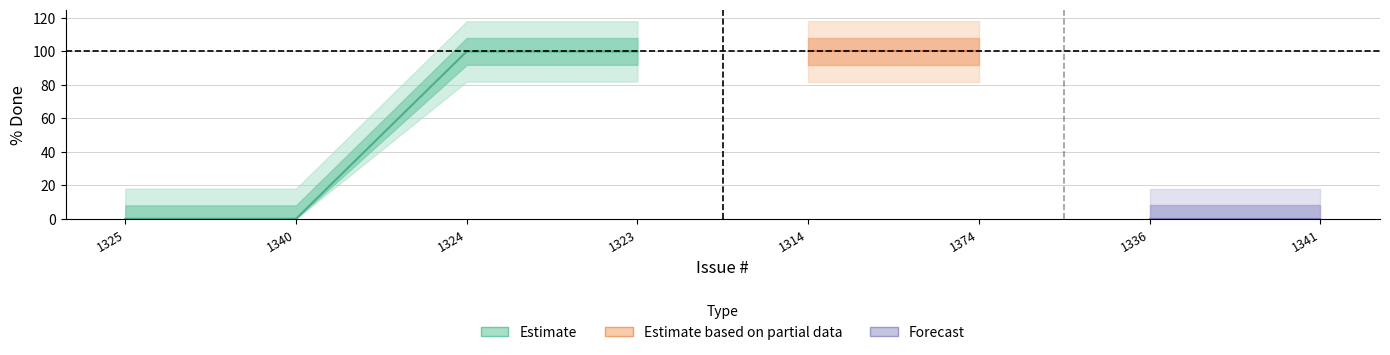

What is the average value?

50